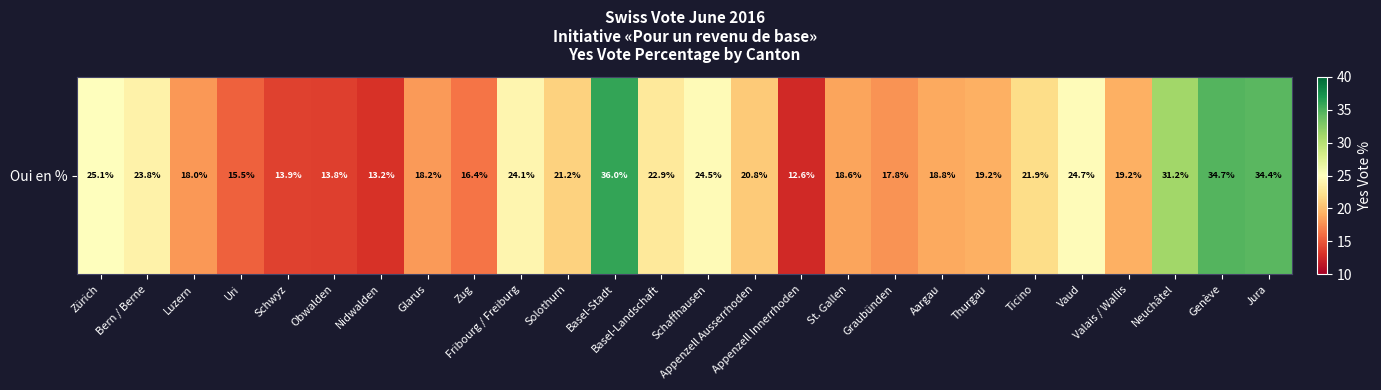

At which label does the data first exceed 20?

Zürich